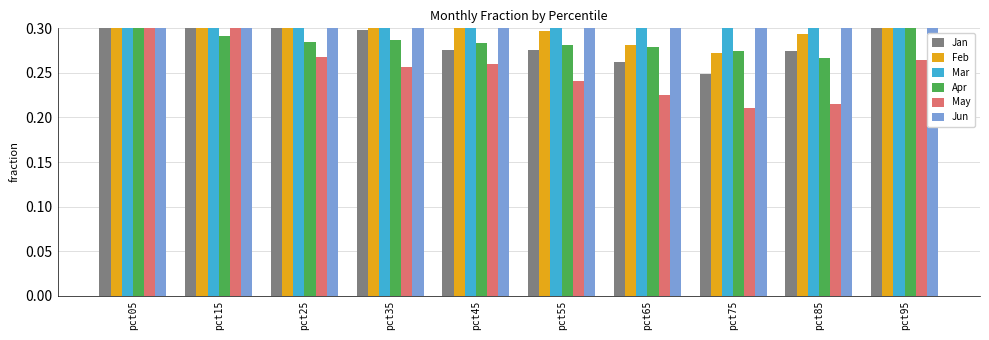

What is the total value across all series at pct05?

6.8